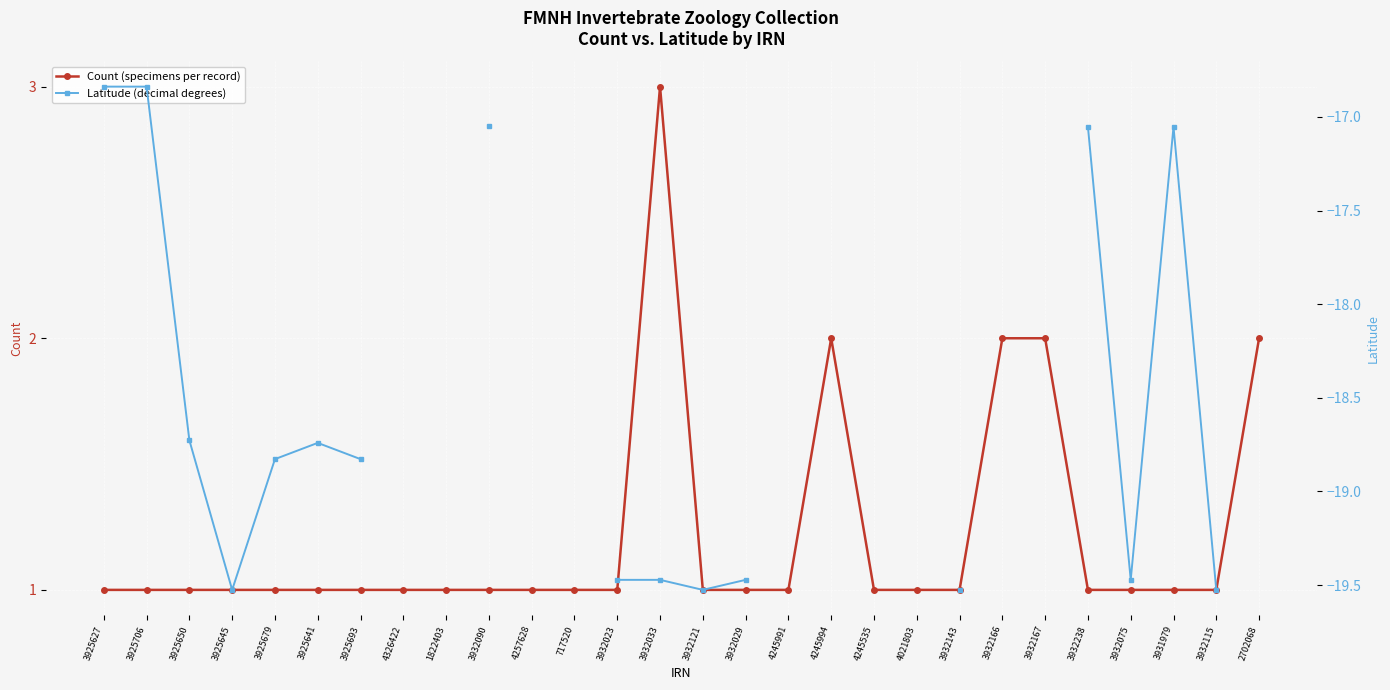

What is the value of the Count (specimens per record) point at the 24th from the left?

1